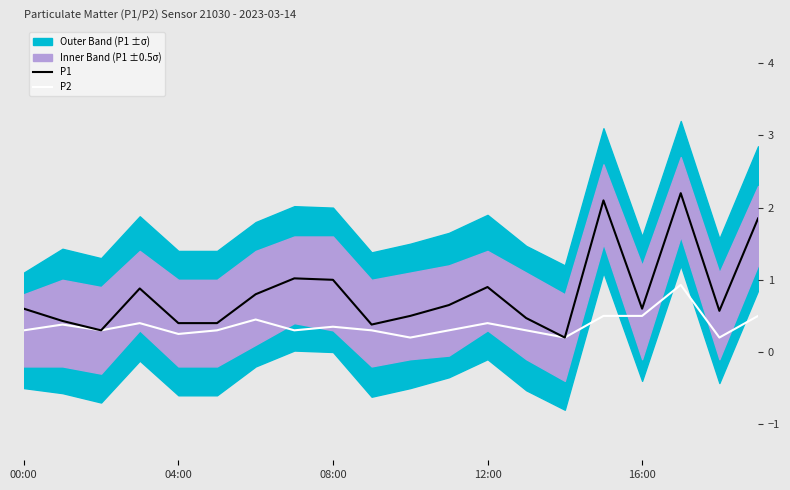

What is the approximate value of P1 at 14?

0.2